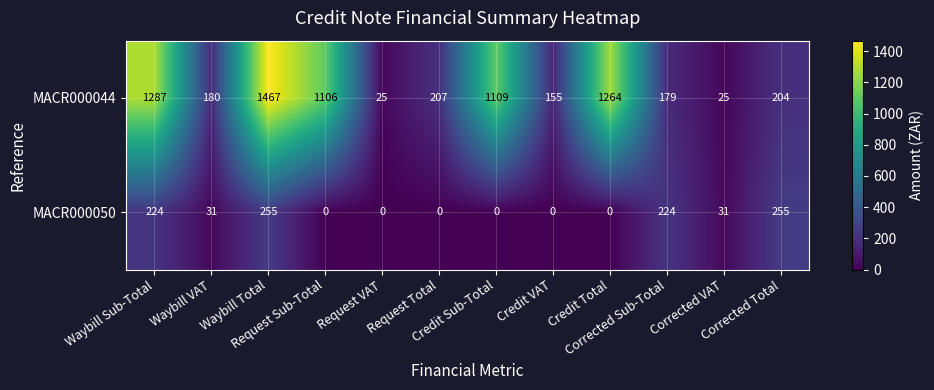

What is the spread (max minus min) of values at Corrected Sub-Total?

45